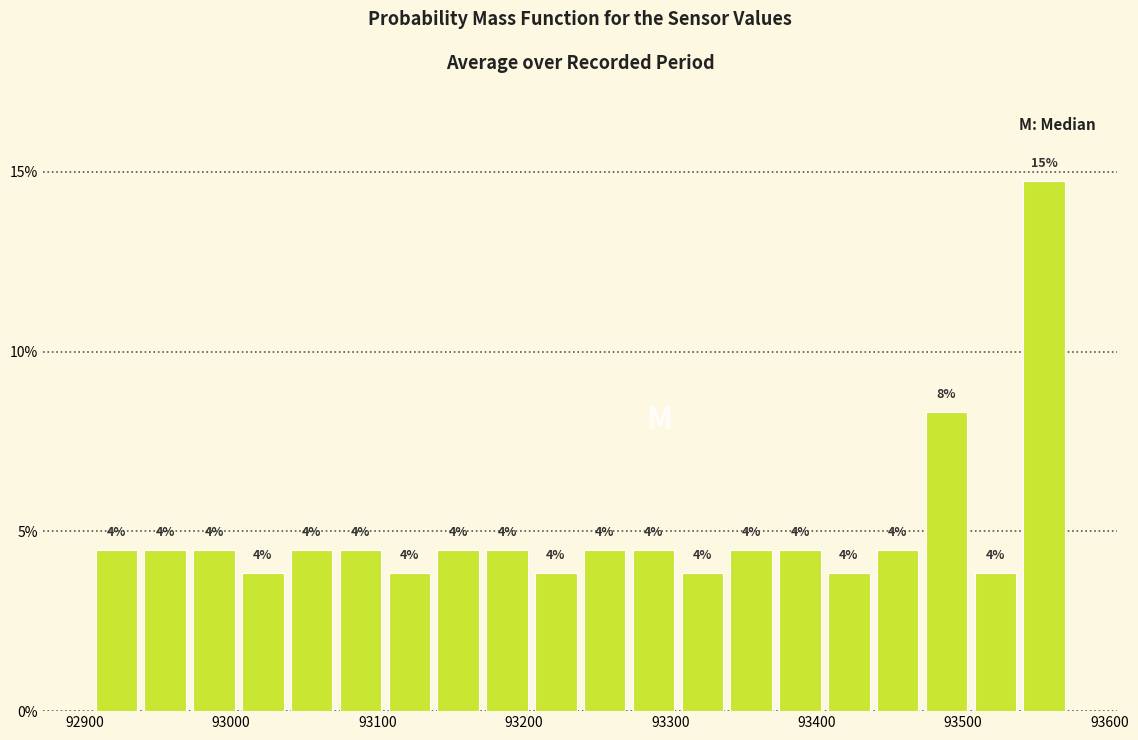

Around what value on the x-axis is the tallest bar? Give the approximate position of its centre, as read against the axis.

93560